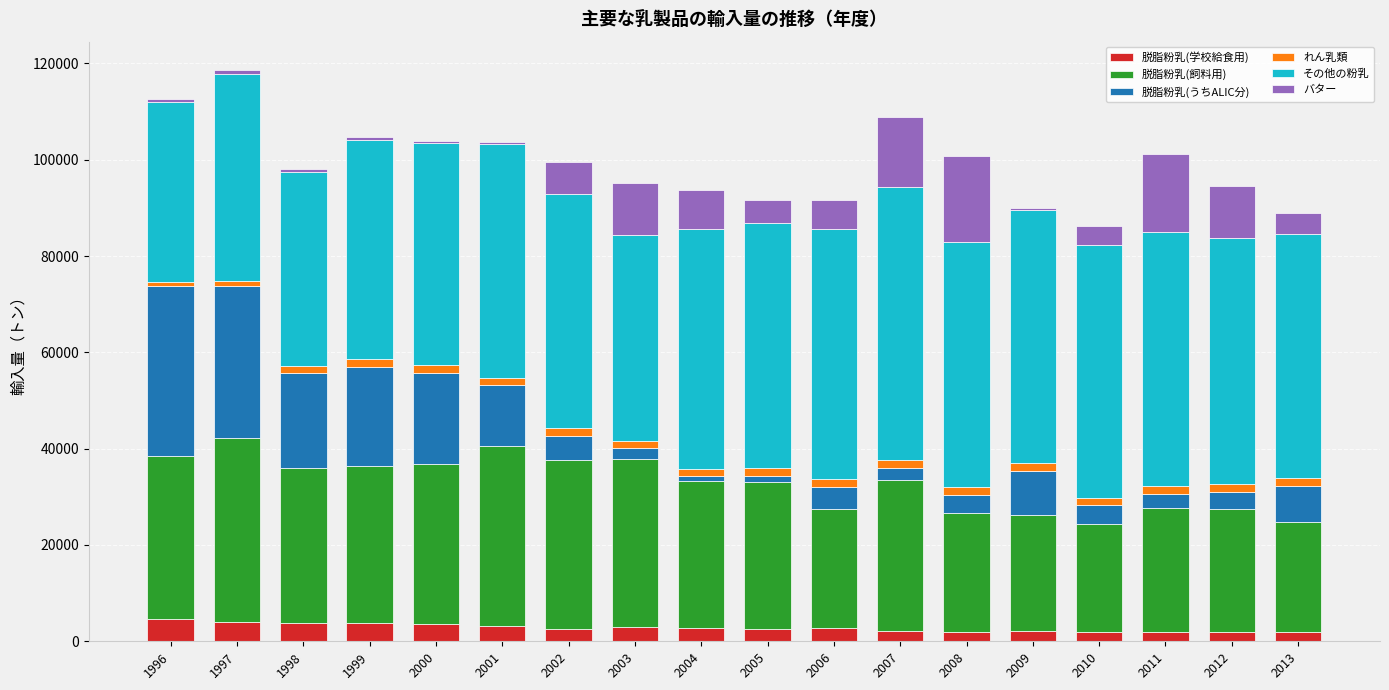

The value of 脱脂粉乳(学校給食用) at 1998 is 3783. True or false?

True